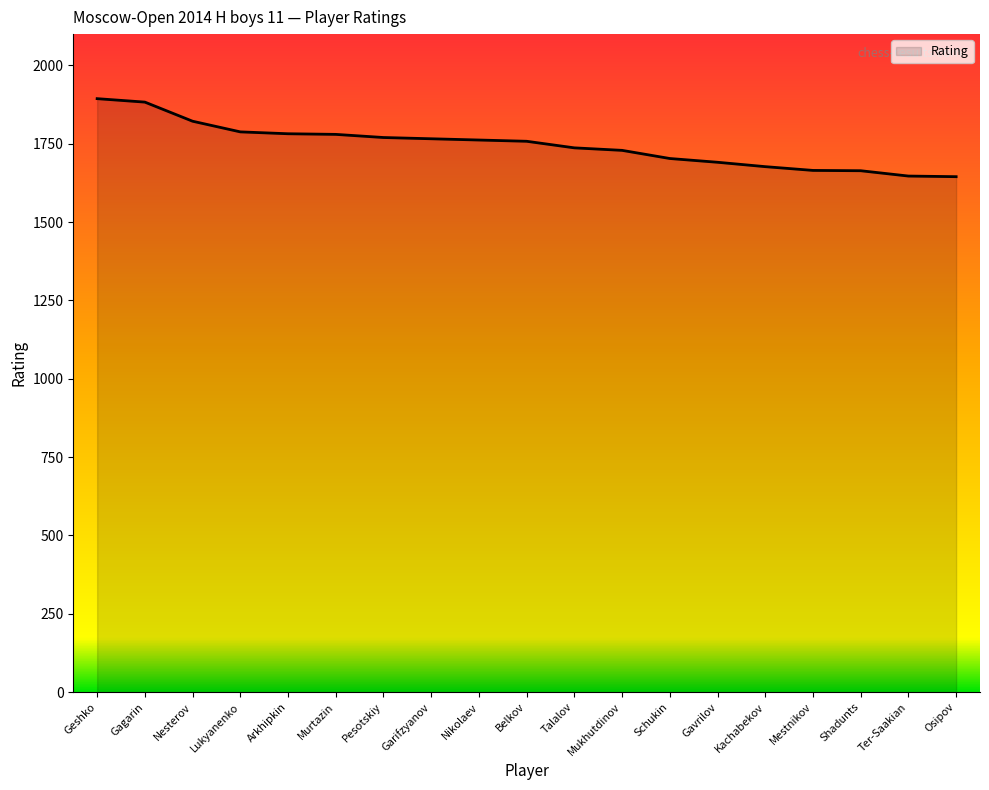

What is the sum of the values at Shadunts and Kachabekov?

3341